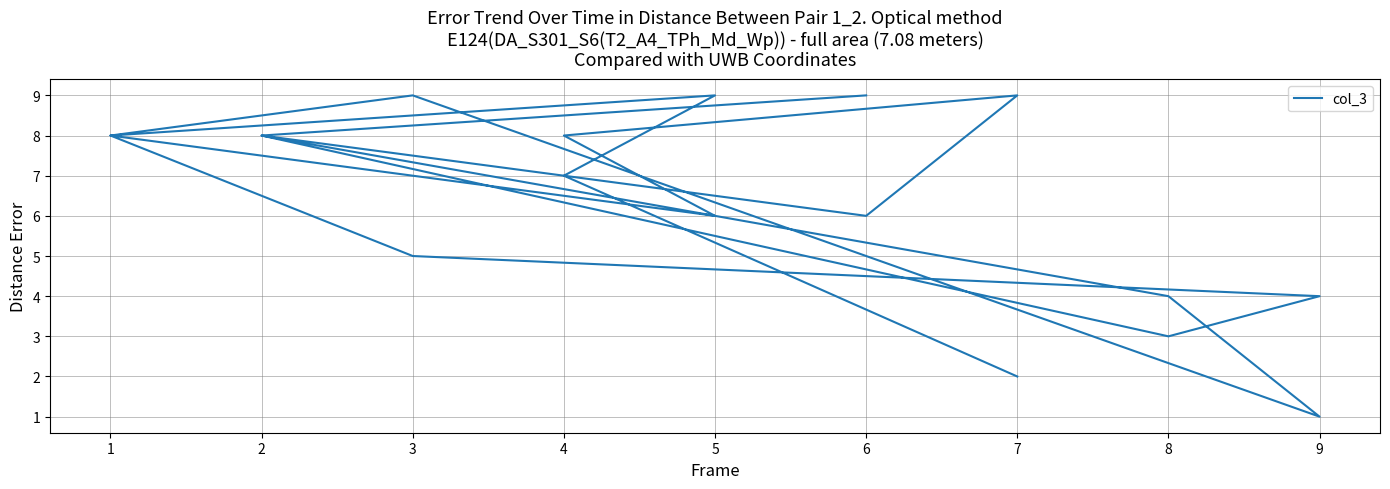

Approximately how many times larger is the value at 7 compared to 4?

1.1